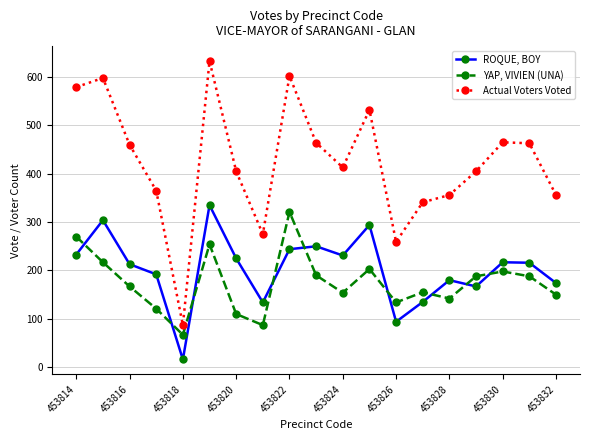

True or false: YAP, VIVIEN (UNA) and Actual Voters Voted cross at least once.

False